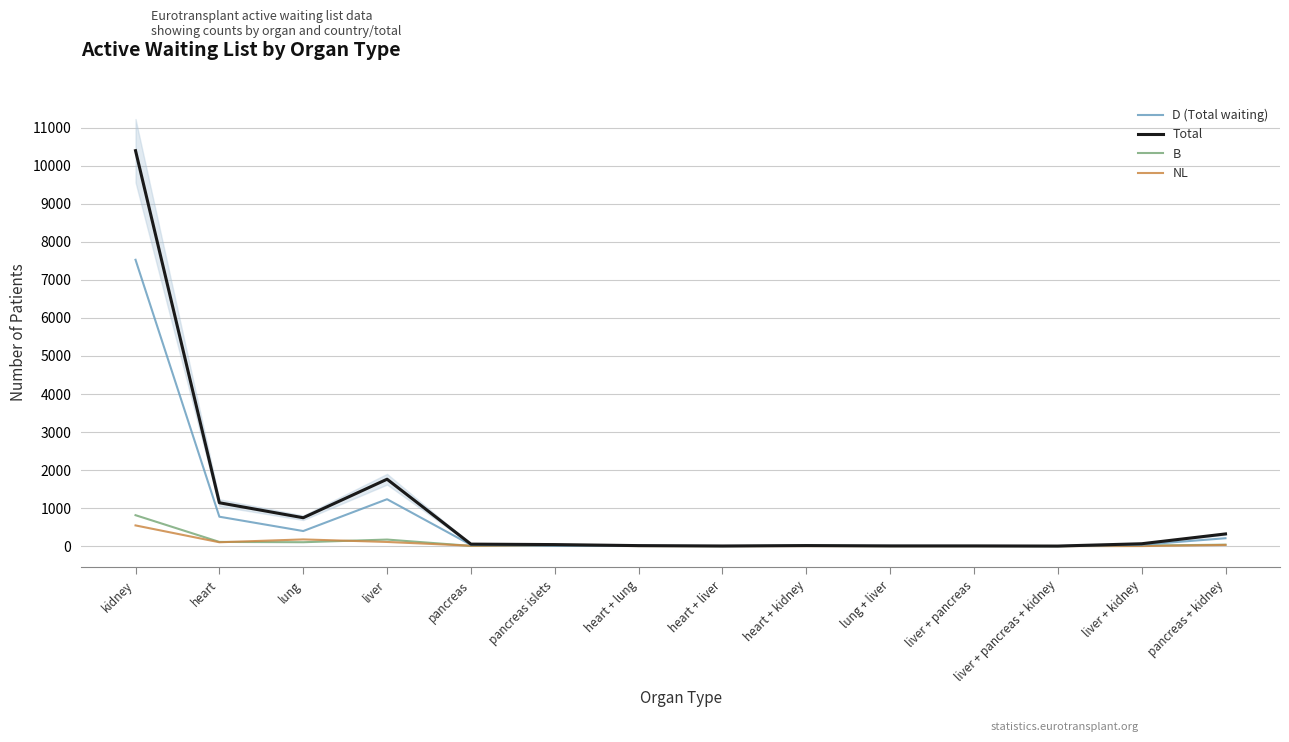

How many interior local peaks does the B series have?

4